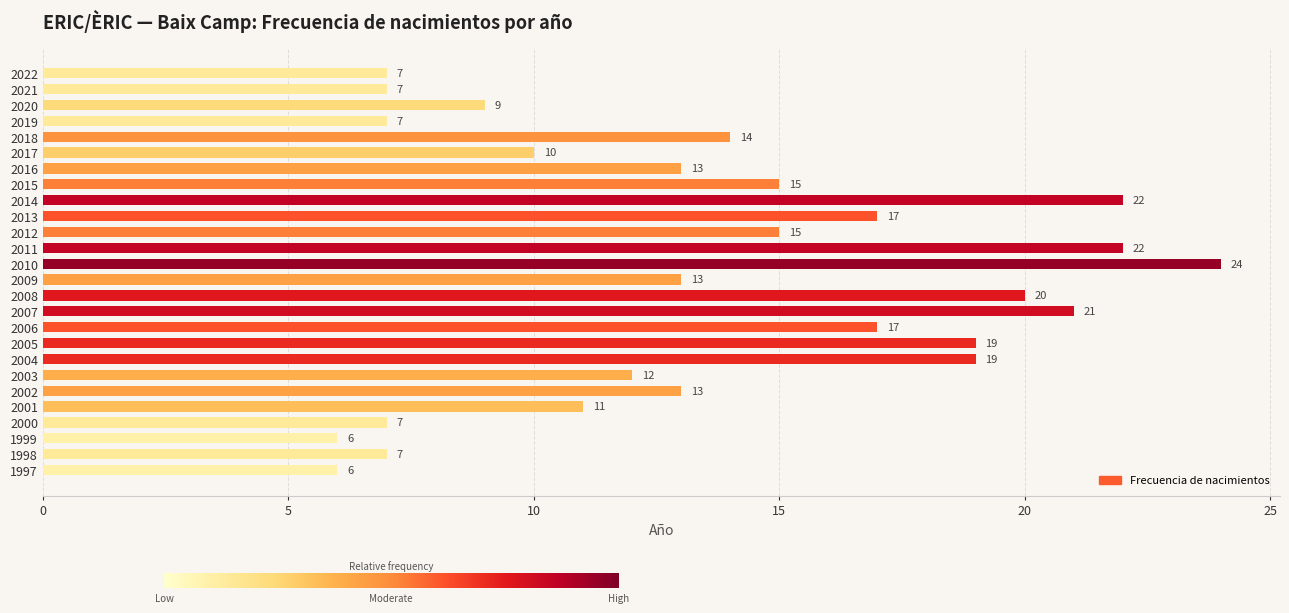

What is the sum of all values?

353